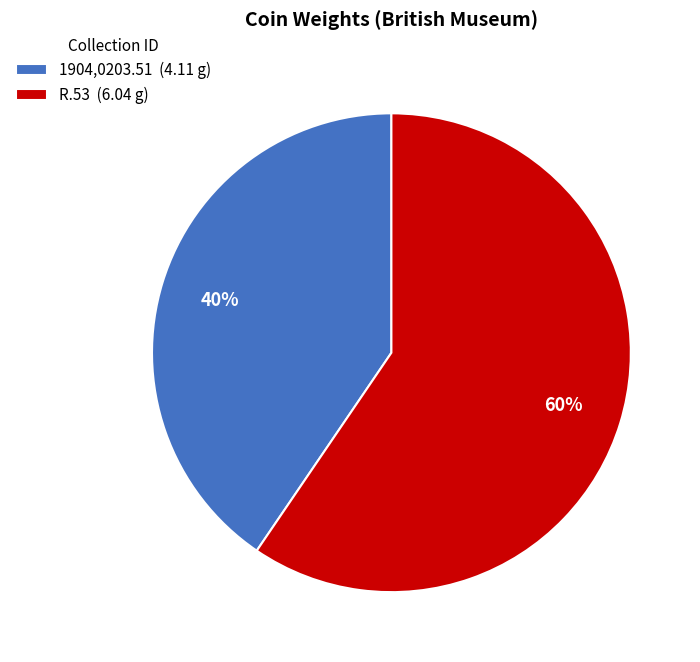

Is 1904,0203.51 the majority of the pie?

No